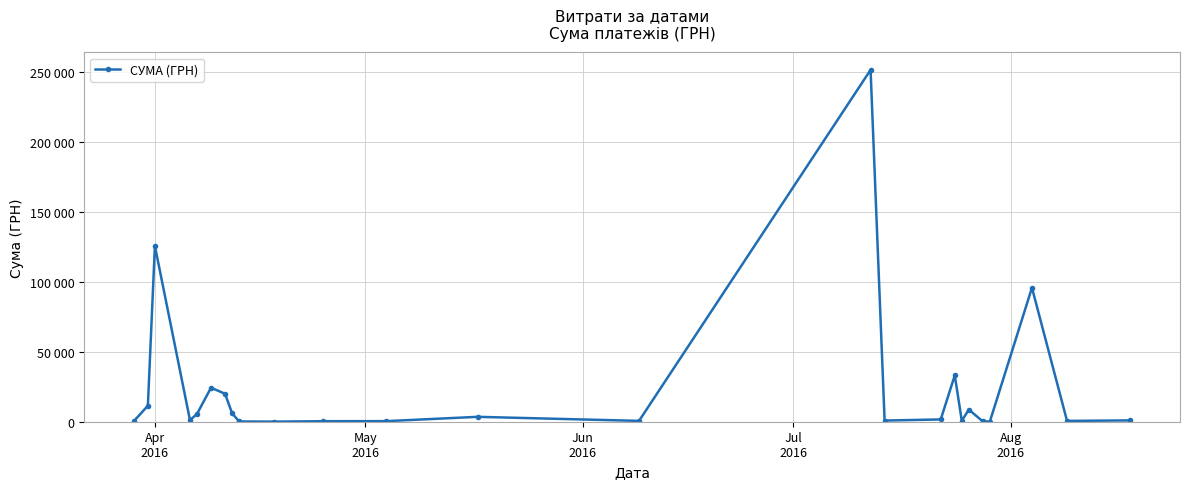

Is this an area chart (filled region under the line)?

No